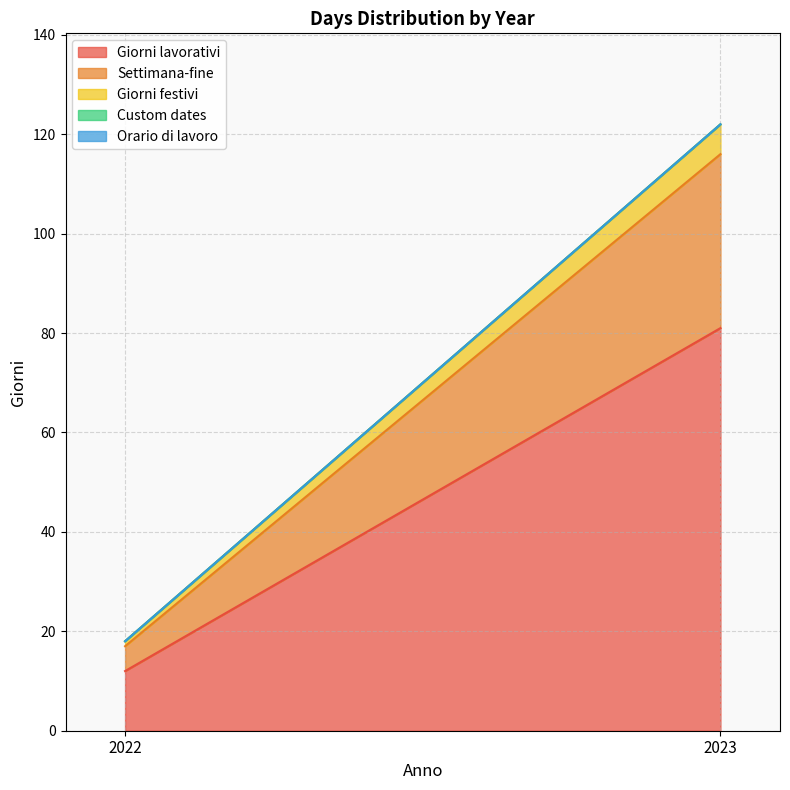

Is the value of Orario di lavoro at 2023 greater than the value of Giorni festivi at 2023?

No